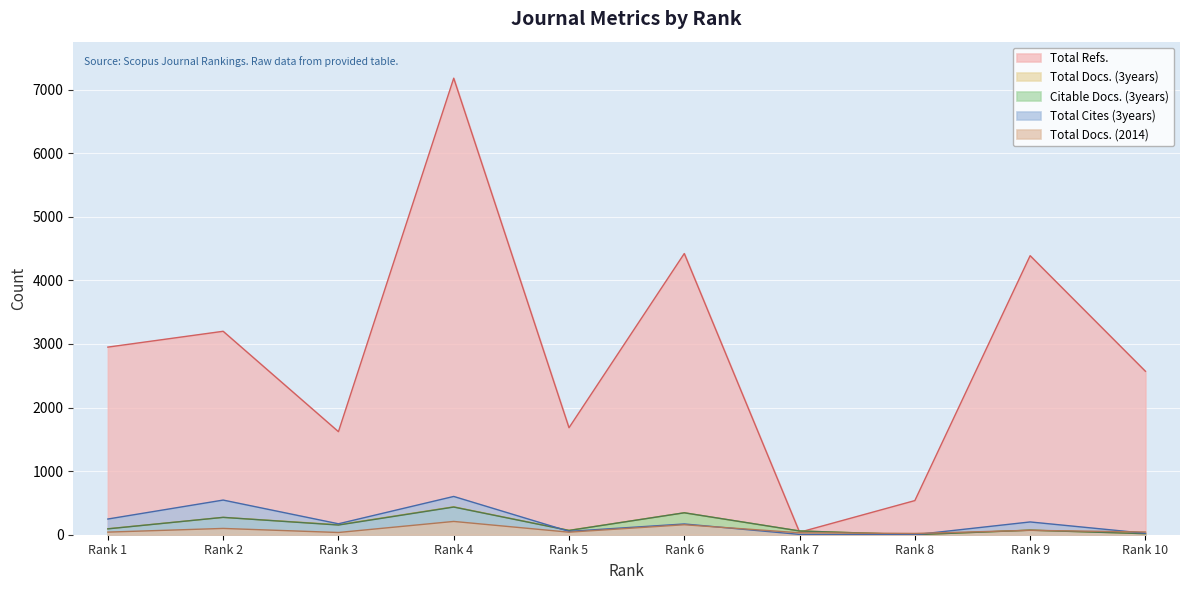

True or false: Total Docs. (2014) has a value of 40 at Rank 5.

True